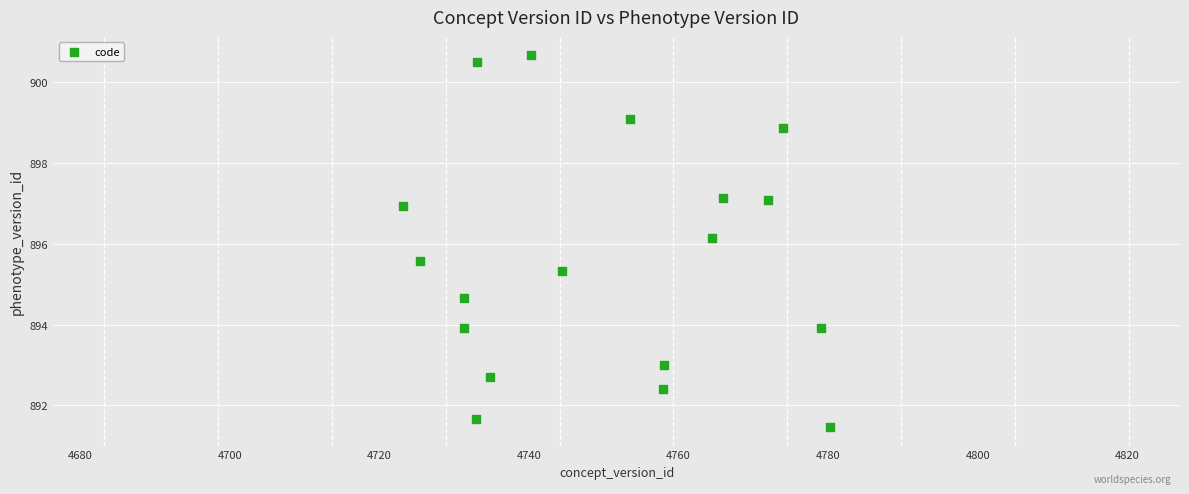

What is the range of Y values (max minus min)?

9.2